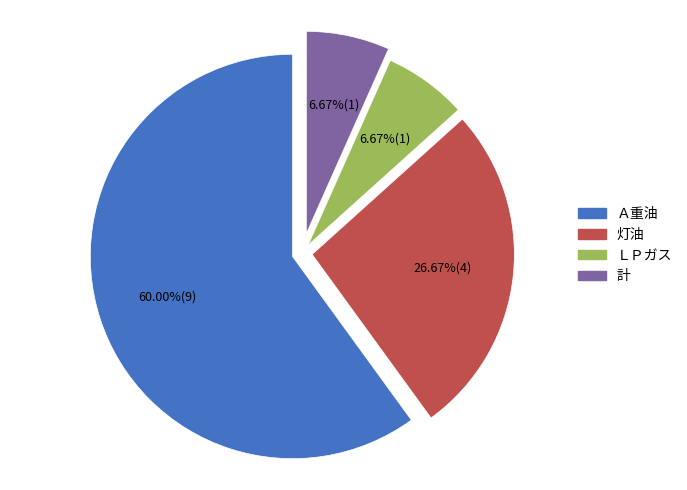

To the nearest percent, what portion does 計 represent?

7%